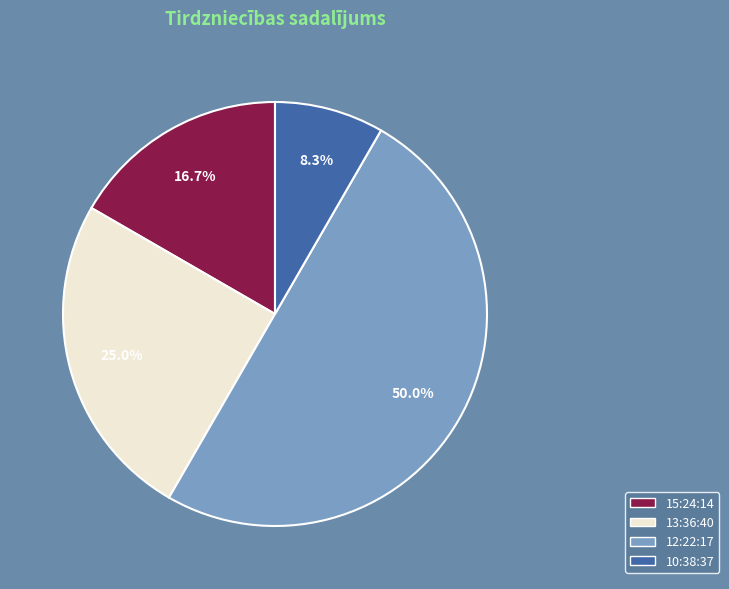

Is it true that 12:22:17 is 50% of the pie?

True